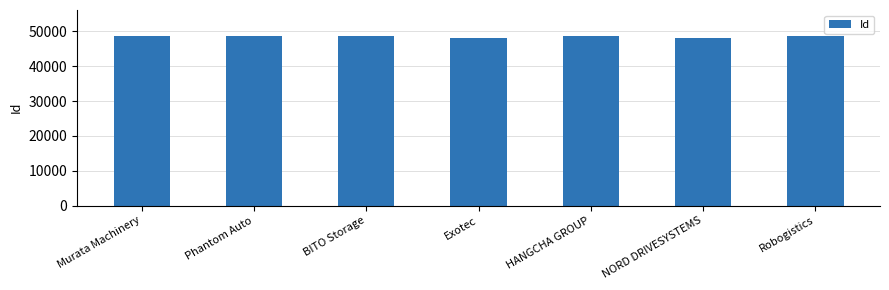

True or false: the data shows 76511 at HANGCHA GROUP.

False